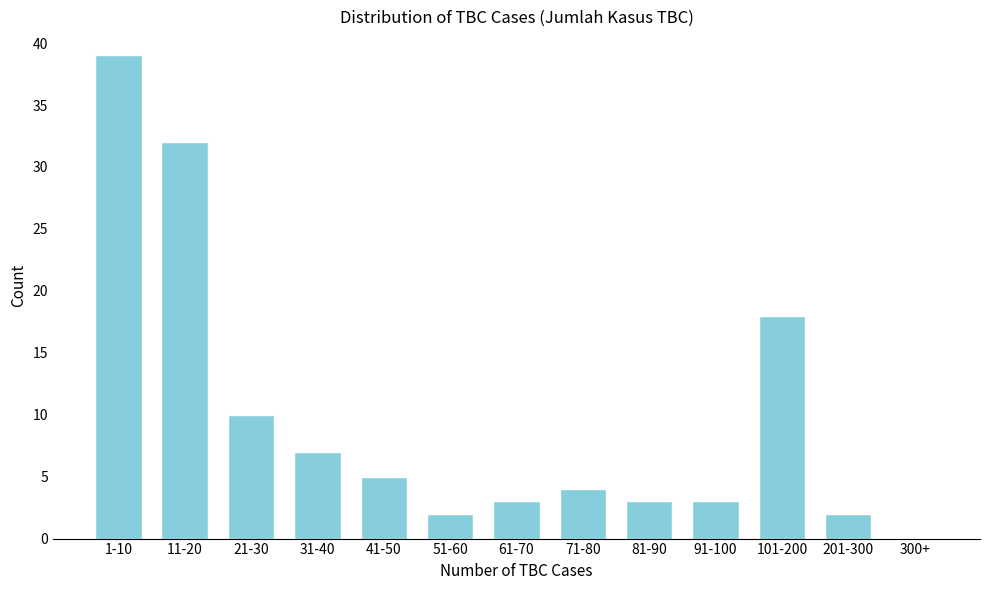

Reading left to right, what are all the values shown in this chart?

1-10=39	11-20=32	21-30=10	31-40=7	41-50=5	51-60=2	61-70=3	71-80=4	81-90=3	91-100=3	101-200=18	201-300=2	300+=0